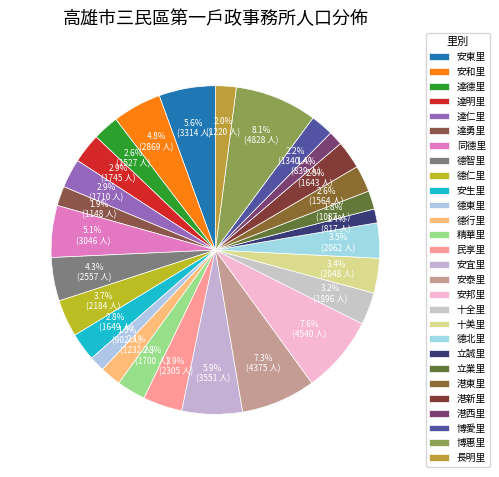

Approximately how many times larger is the value at 長明里 compared to 十全里?

0.6